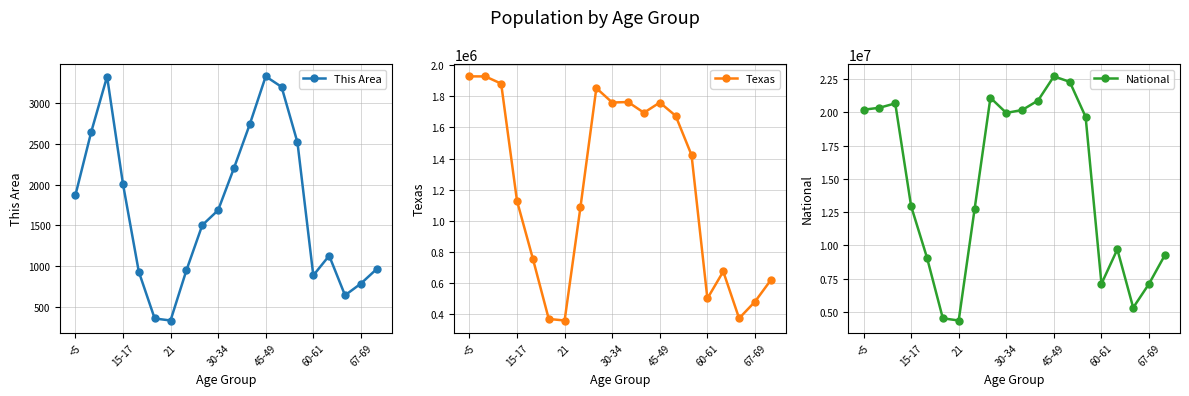

Where is This Area nearest to the value 1830?

<5